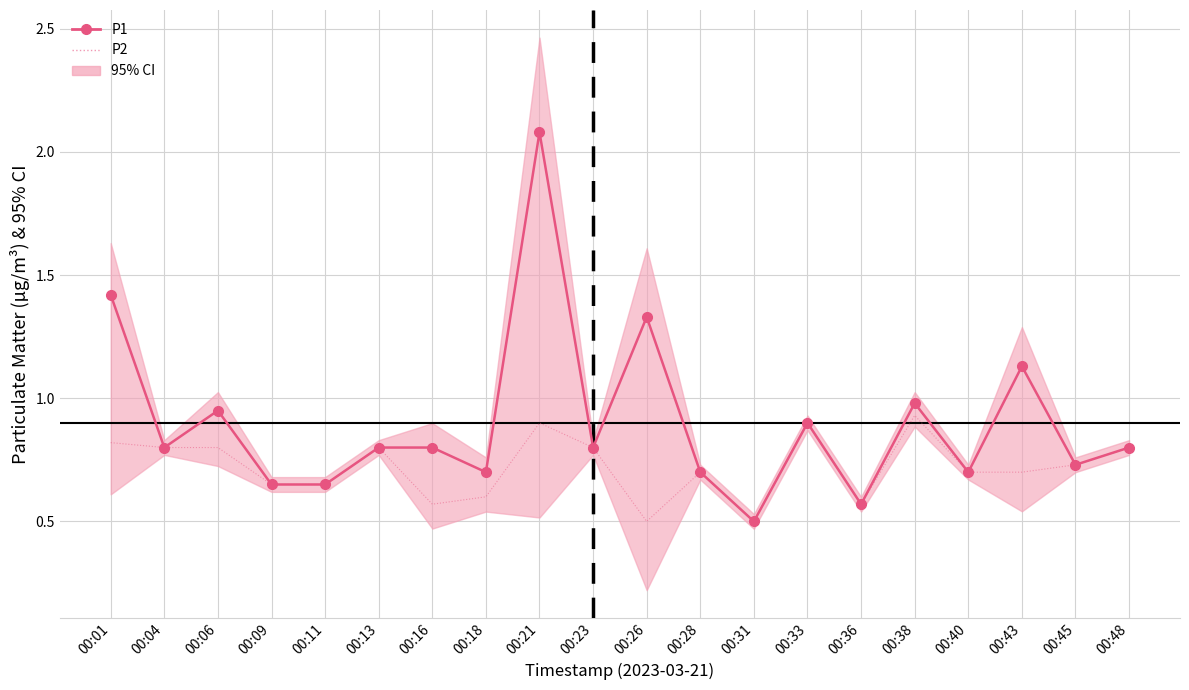

At how many categories does at least one series exceed 0?

20